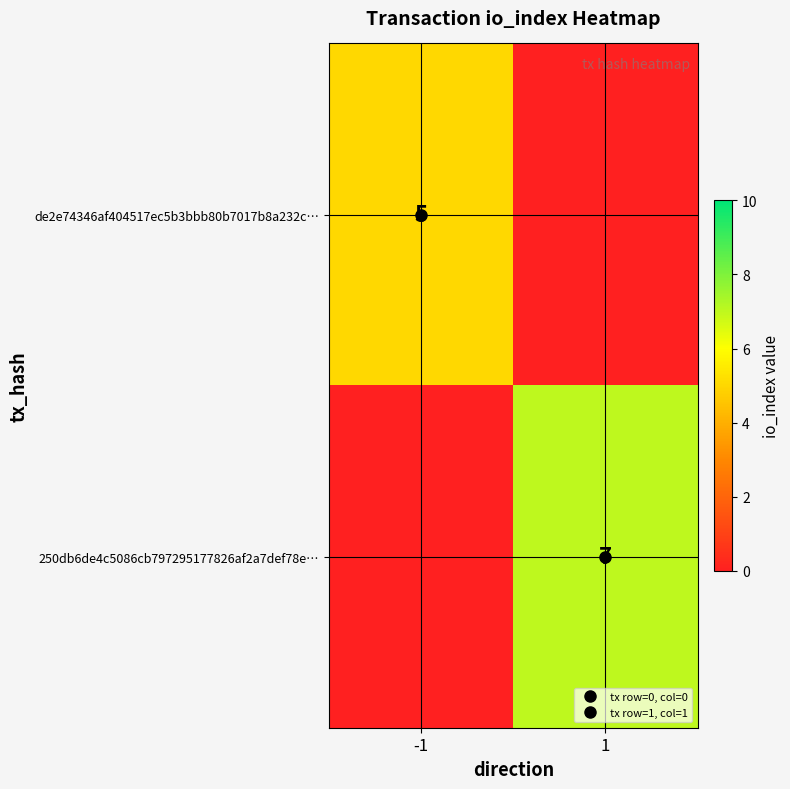

Between 1 and -1, which is larger?

-1